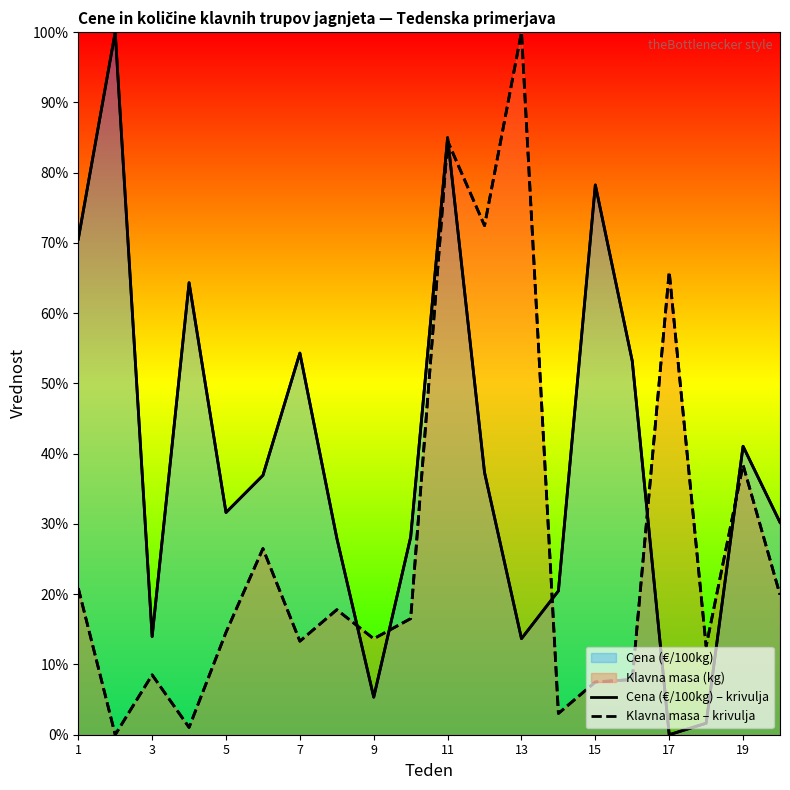

After their last crossing, which series has the higher values: Cena (€/100kg) – krivulja or Klavna masa – krivulja?

Cena (€/100kg) – krivulja